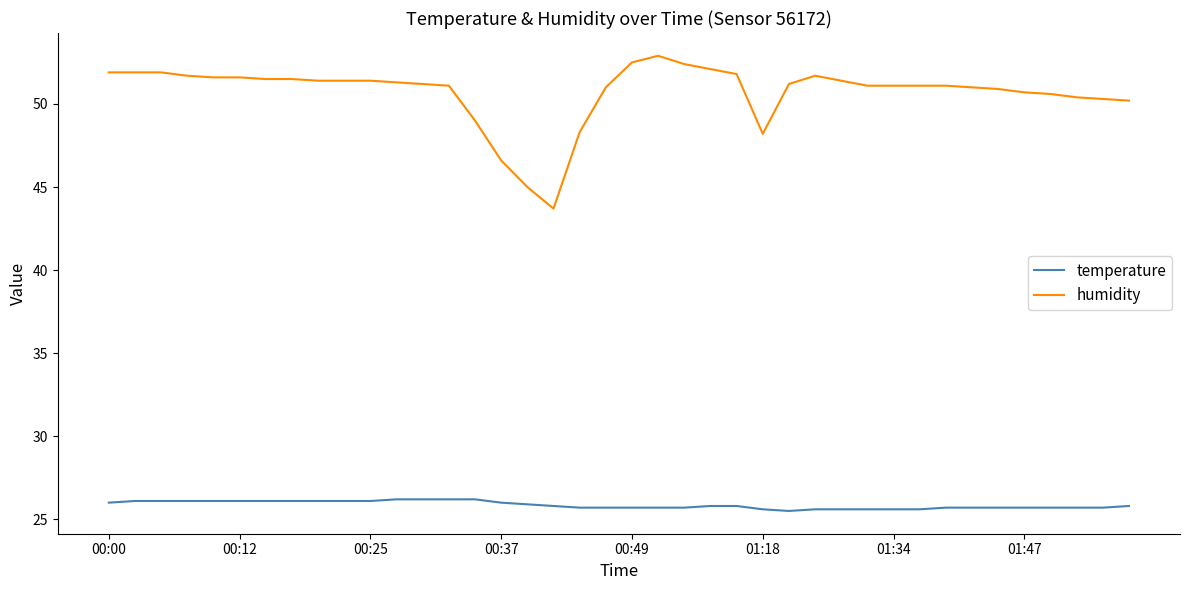

Which series has the largest total across all categories?

humidity